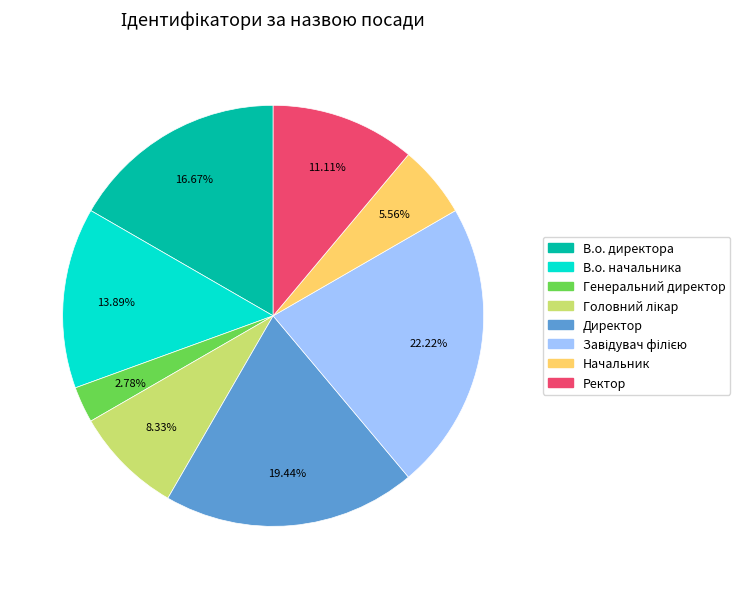

What is the smallest slice in the pie chart?

Генеральний директор